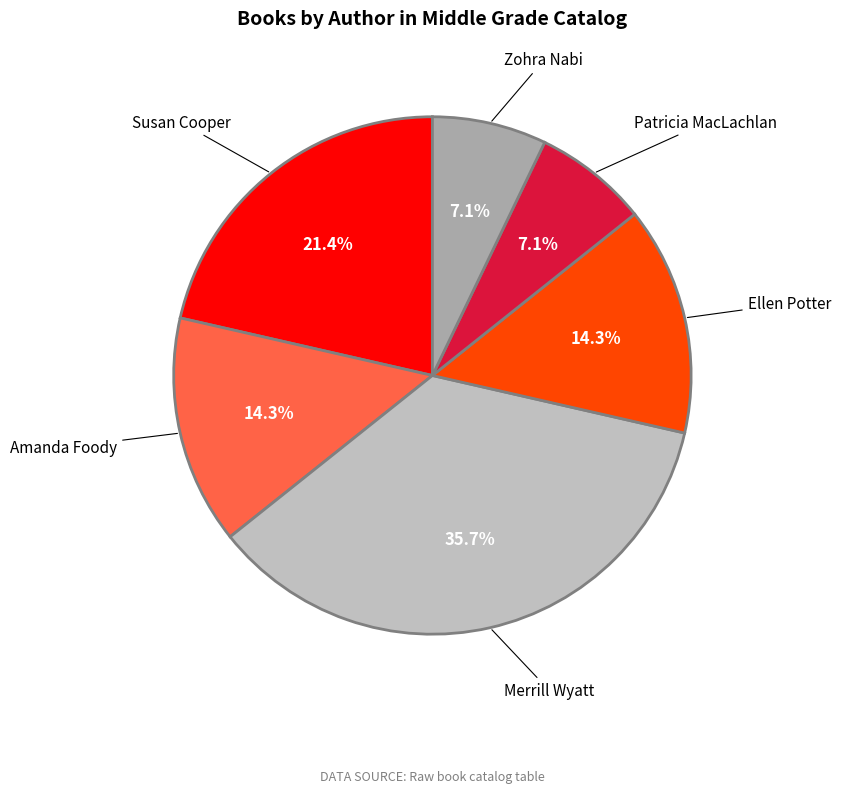

Does any single category account for the majority?

No